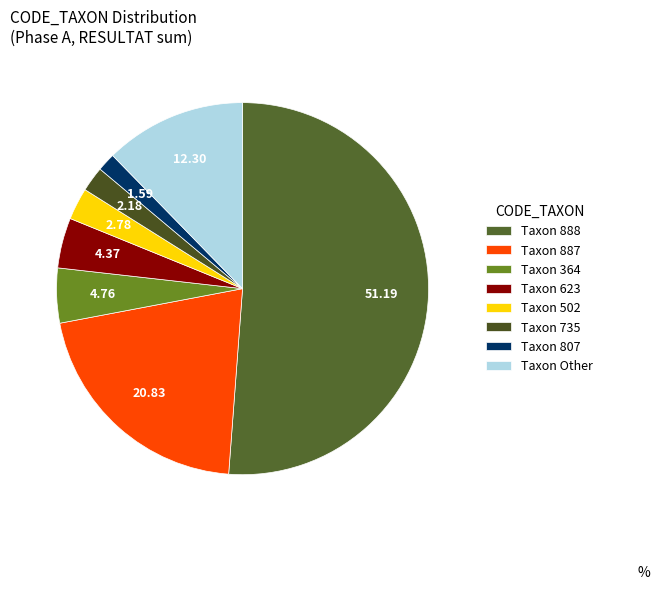

What is the largest slice in the pie chart?

Taxon 888